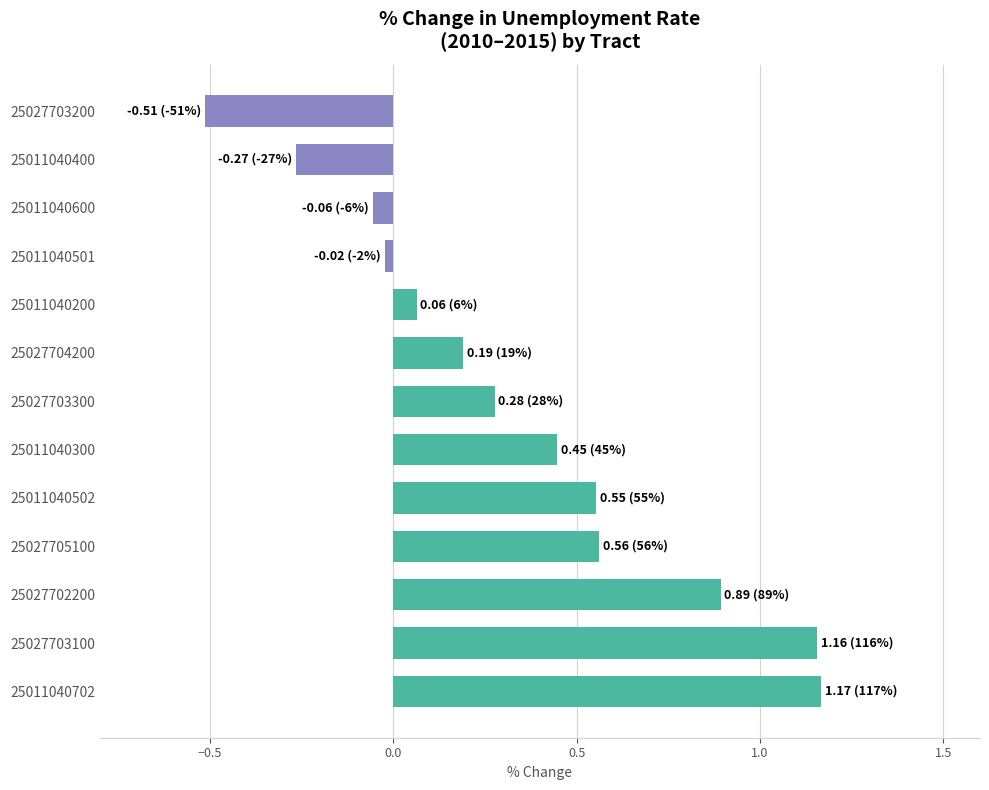

What is the average value?

0.3